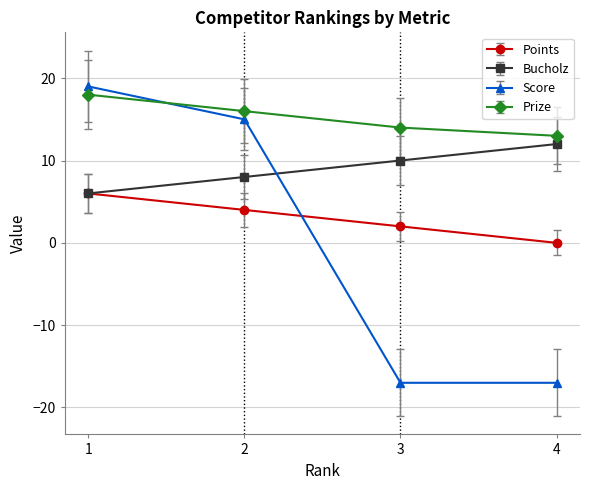

Reading right to left, extract all data points from this chart.

Points: 4=0	3=2	2=4	1=6
Bucholz: 4=12	3=10	2=8	1=6
Score: 4=-17	3=-17	2=15	1=19
Prize: 4=13	3=14	2=16	1=18